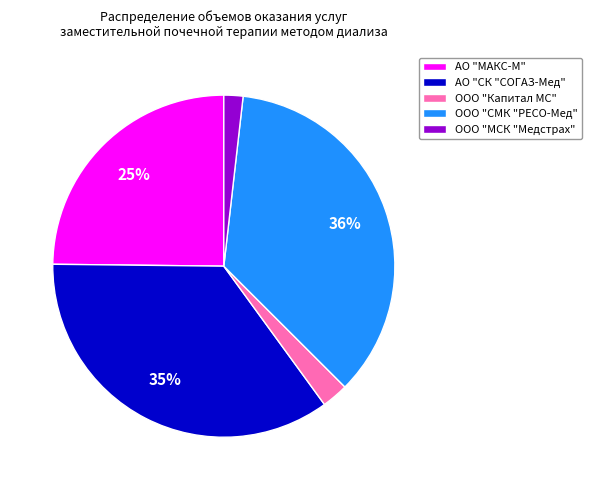

How many segments does this pie chart have?

5